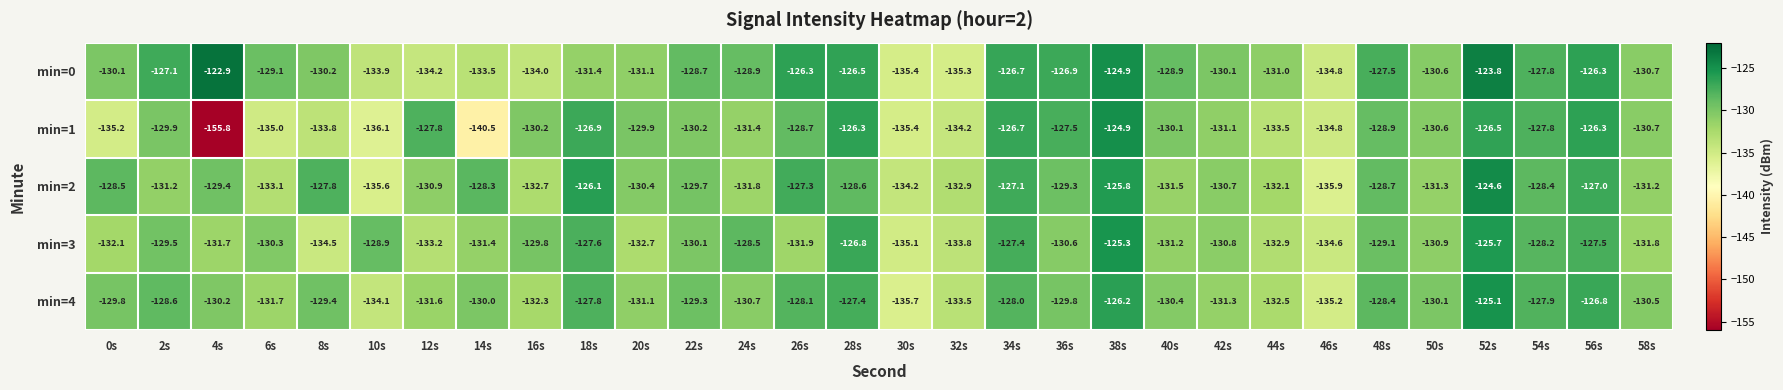

Which category has the highest value across all series?

4s